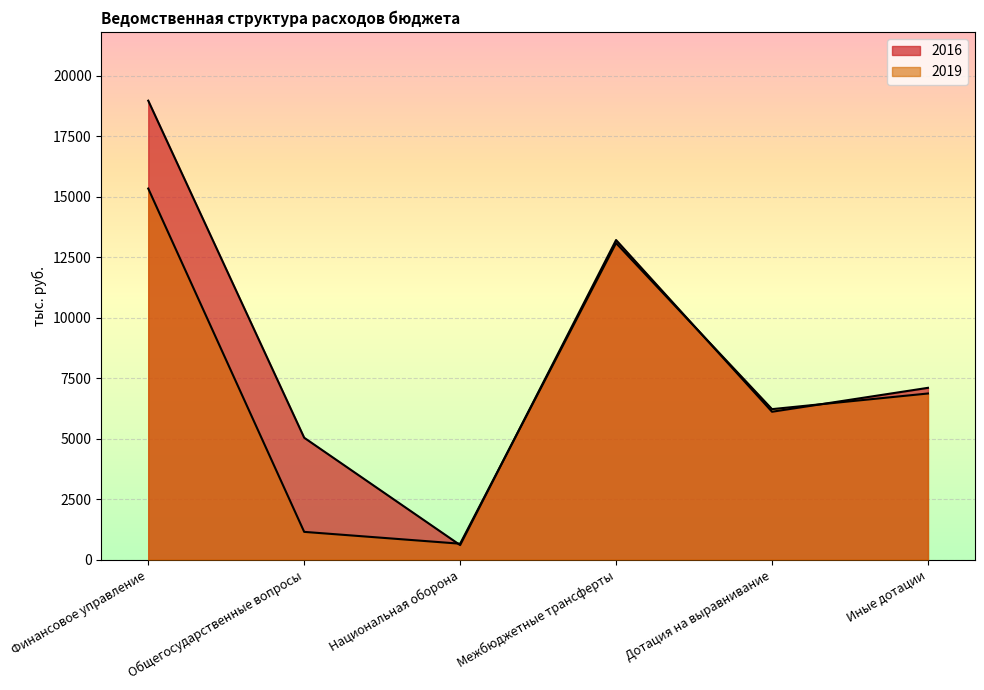

What is the sum of all 2019 values?

43297.6